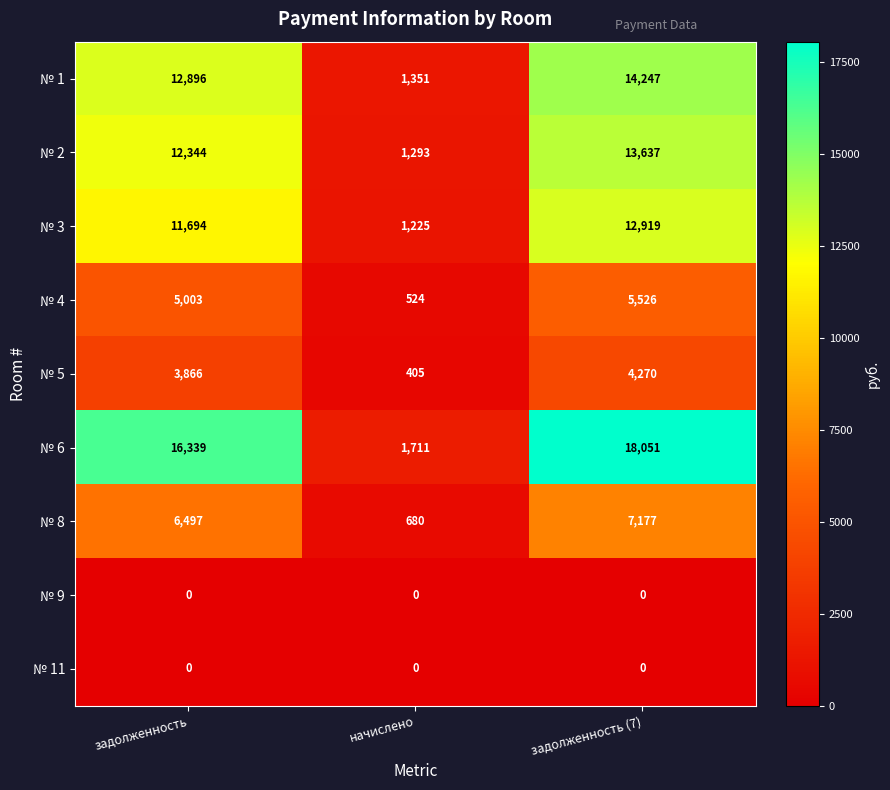

What is the difference between the maximum and minimum values in the № 8 series?

6497